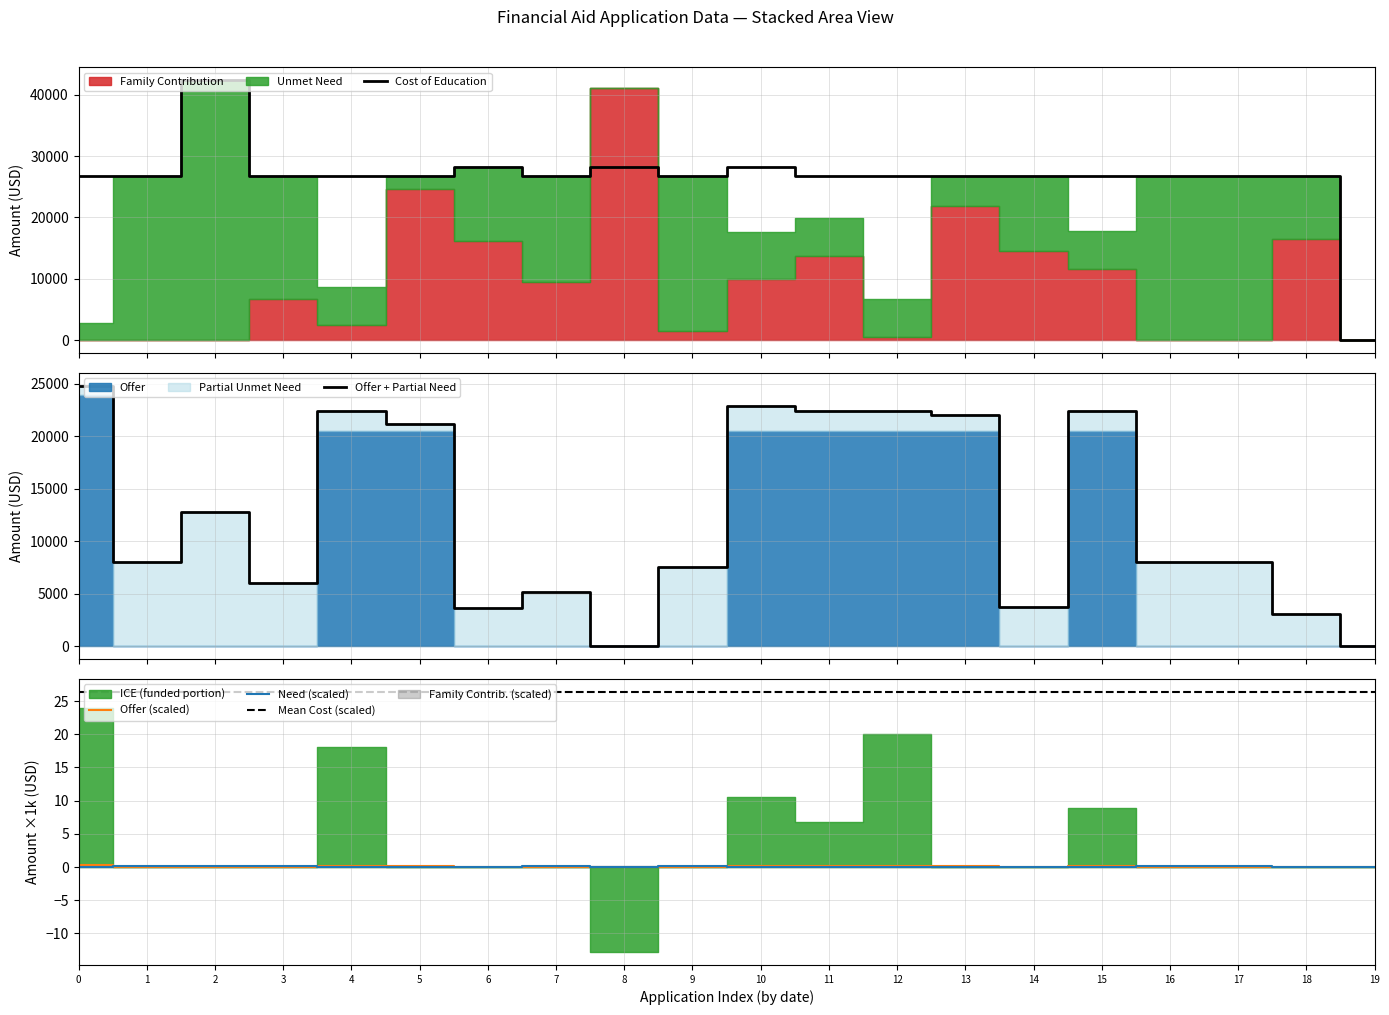

Count the offer values in the range 0 to 1.

20